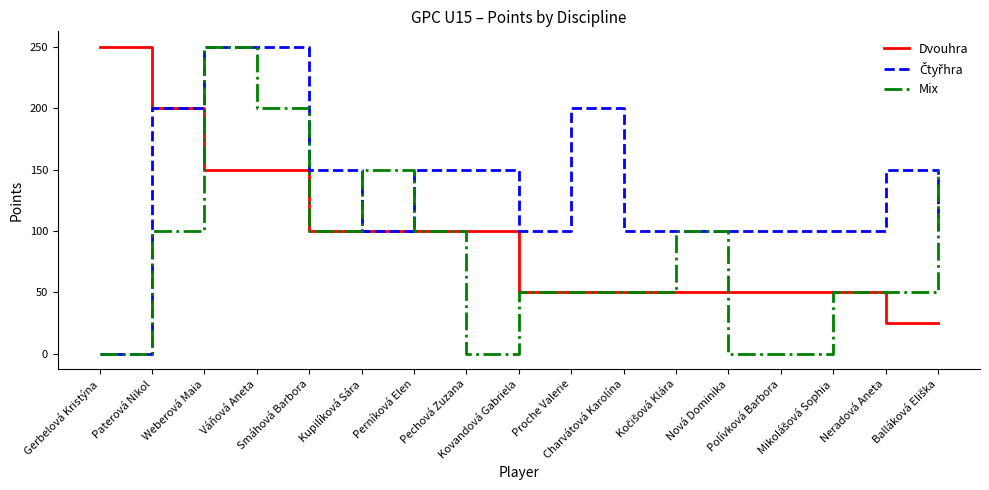

At how many categories does at least one series exceed 244?

3